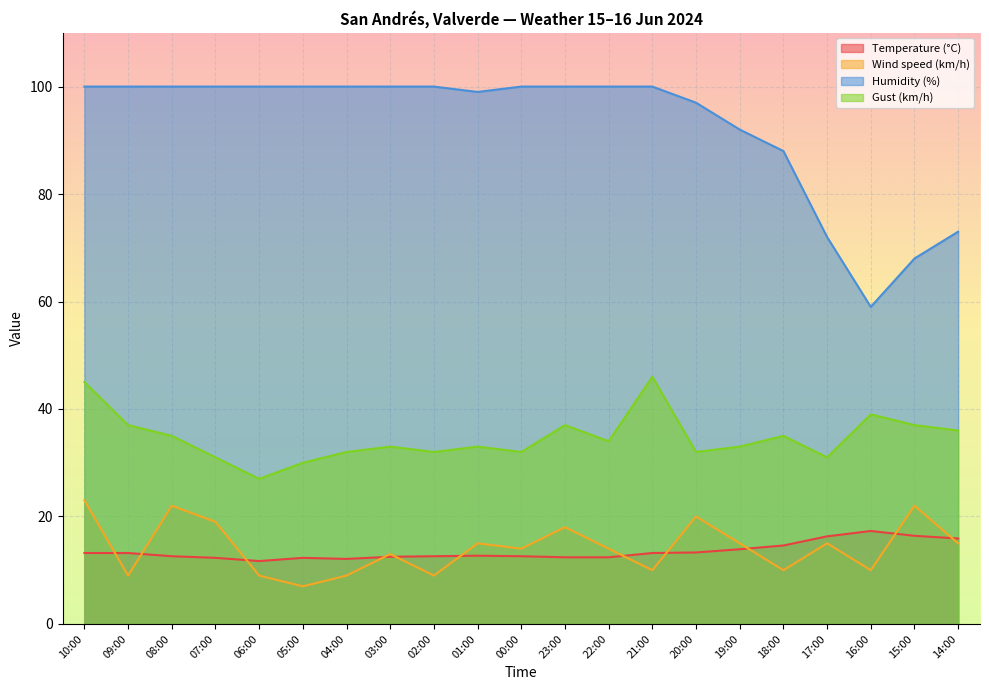

Reading left to right, transcribe all the data shown in this chart.

Temperature (°C): 10:00=13.2	09:00=13.2	08:00=12.6	07:00=12.3	06:00=11.7	05:00=12.3	04:00=12.1	03:00=12.5	02:00=12.6	01:00=12.7	00:00=12.6	23:00=12.4	22:00=12.4	21:00=13.2	20:00=13.3	19:00=13.9	18:00=14.6	17:00=16.3	16:00=17.3	15:00=16.4	14:00=15.9
Wind speed (km/h): 10:00=23.0	09:00=9.0	08:00=22.0	07:00=19.0	06:00=9.0	05:00=7.0	04:00=9.0	03:00=13.0	02:00=9.0	01:00=15.0	00:00=14.0	23:00=18.0	22:00=14.0	21:00=10.0	20:00=20.0	19:00=15.0	18:00=10.0	17:00=15.0	16:00=10.0	15:00=22.0	14:00=15.0
Humidity (%): 10:00=100.0	09:00=100.0	08:00=100.0	07:00=100.0	06:00=100.0	05:00=100.0	04:00=100.0	03:00=100.0	02:00=100.0	01:00=99.0	00:00=100.0	23:00=100.0	22:00=100.0	21:00=100.0	20:00=97.0	19:00=92.0	18:00=88.0	17:00=72.0	16:00=59.0	15:00=68.0	14:00=73.0
Gust (km/h): 10:00=45.0	09:00=37.0	08:00=35.0	07:00=31.0	06:00=27.0	05:00=30.0	04:00=32.0	03:00=33.0	02:00=32.0	01:00=33.0	00:00=32.0	23:00=37.0	22:00=34.0	21:00=46.0	20:00=32.0	19:00=33.0	18:00=35.0	17:00=31.0	16:00=39.0	15:00=37.0	14:00=36.0